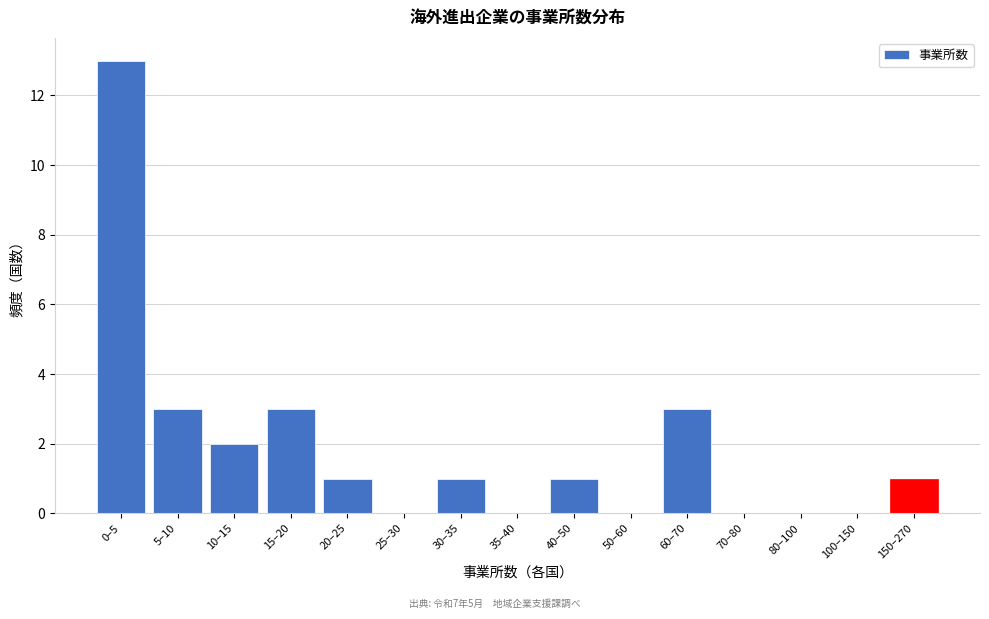

Reading left to right, list all the values displayed in this chart.

0–5=13	5–10=3	10–15=2	15–20=3	20–25=1	25–30=0	30–35=1	35–40=0	40–50=1	50–60=0	60–70=3	70–80=0	80–100=0	100–150=0	150–270=1